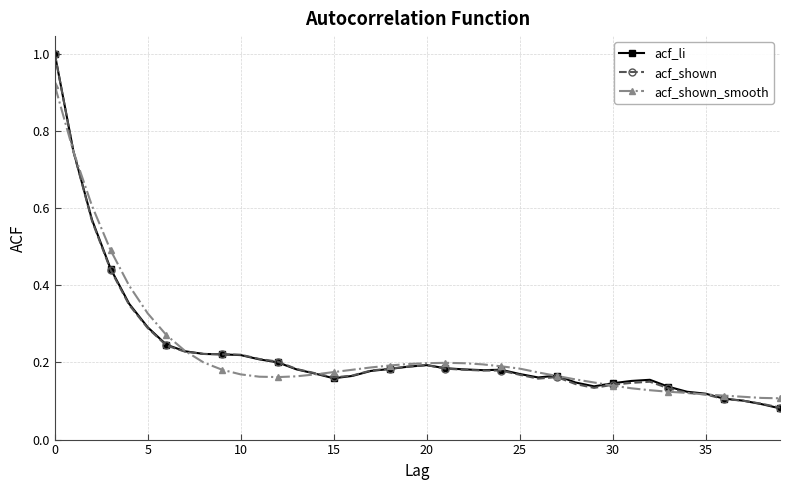

What is the difference between the maximum and minimum values in the acf_shown_smooth series?

0.8